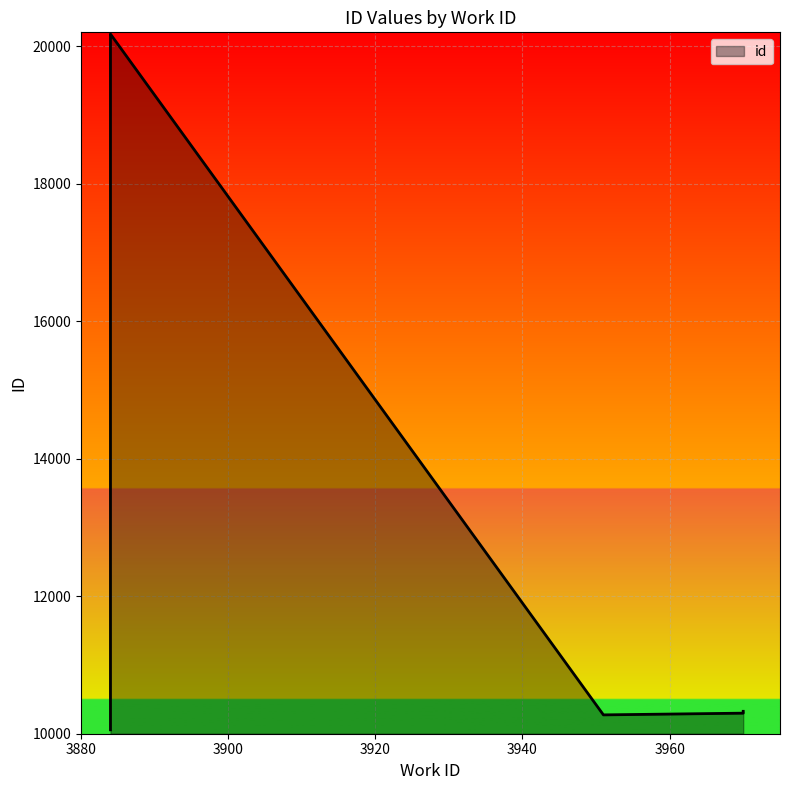

Where is the data nearest to the value 15116?

3970